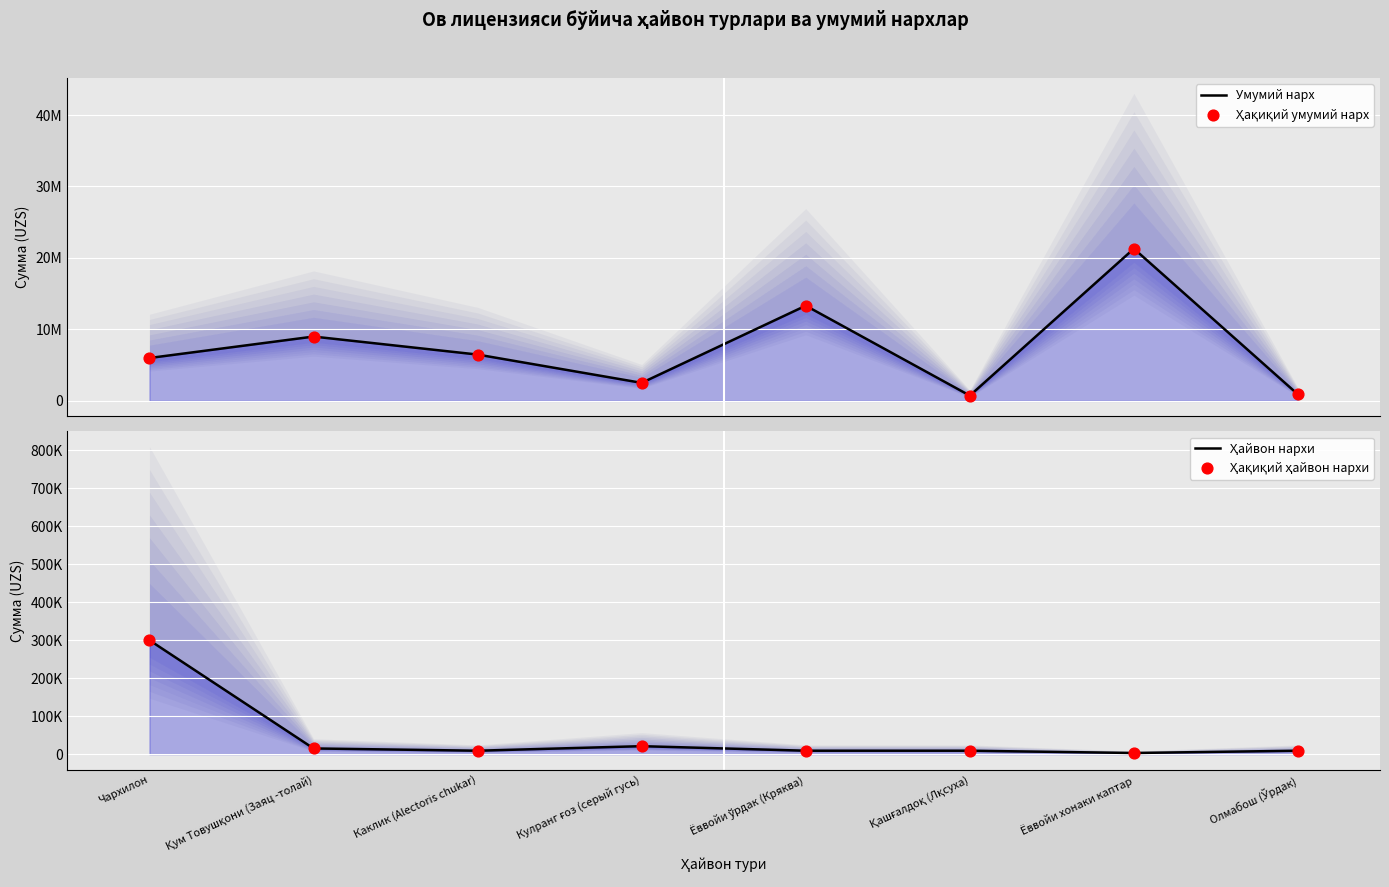

Which series has the largest total across all categories?

Умумий нарх